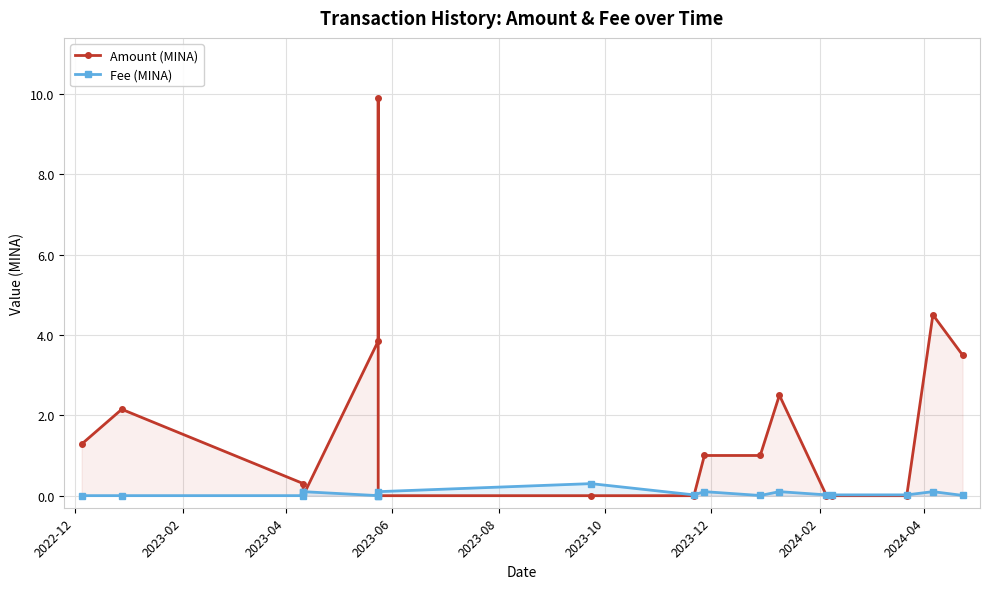

Which series changed the most between 2023-02 and 2023-12?

Amount (MINA)